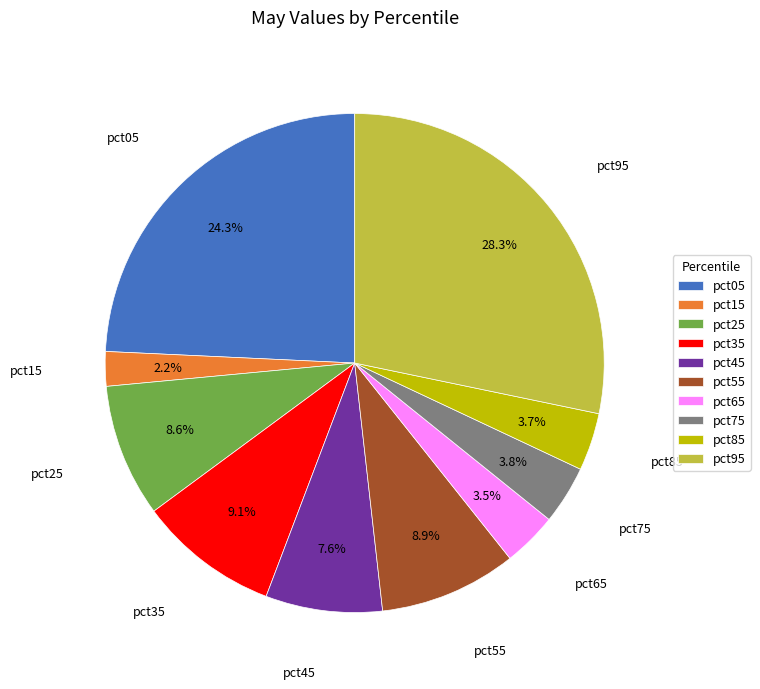

To the nearest percent, what is the combined percentage of pct05 and pct85?

28%